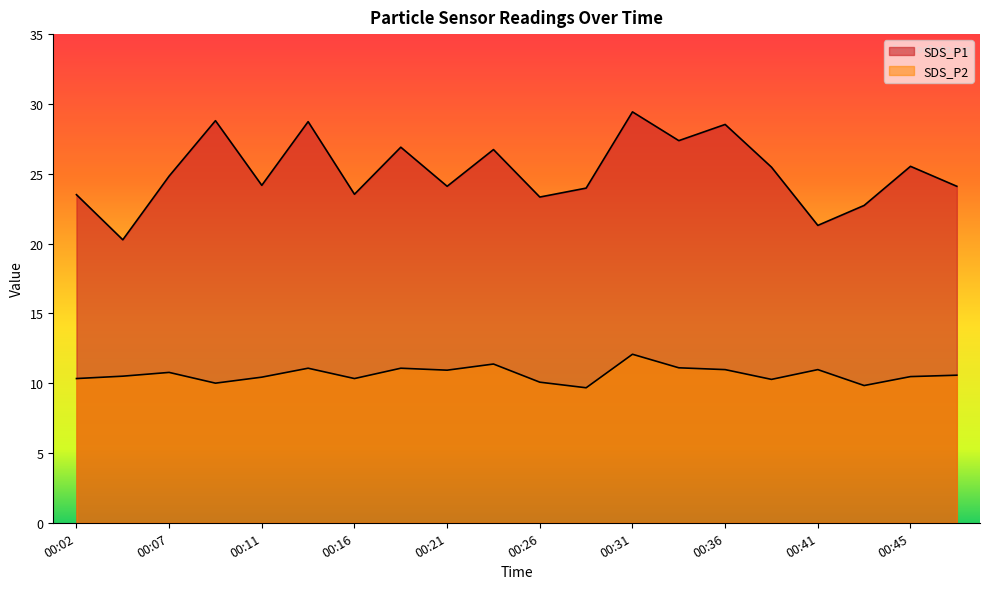

True or false: SDS_P1 and SDS_P2 cross at least once.

False